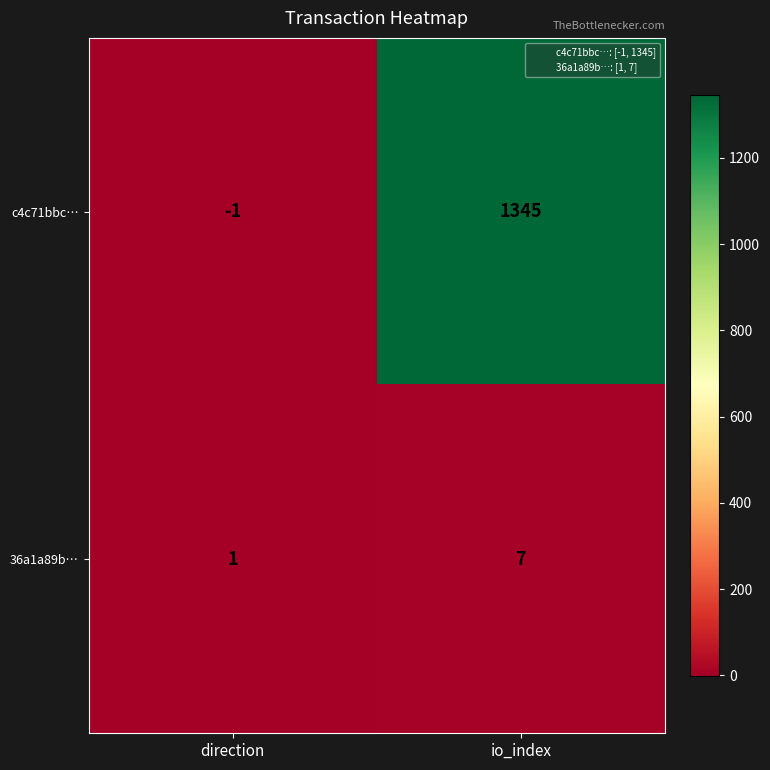

Count the number of categories in the chart.

2